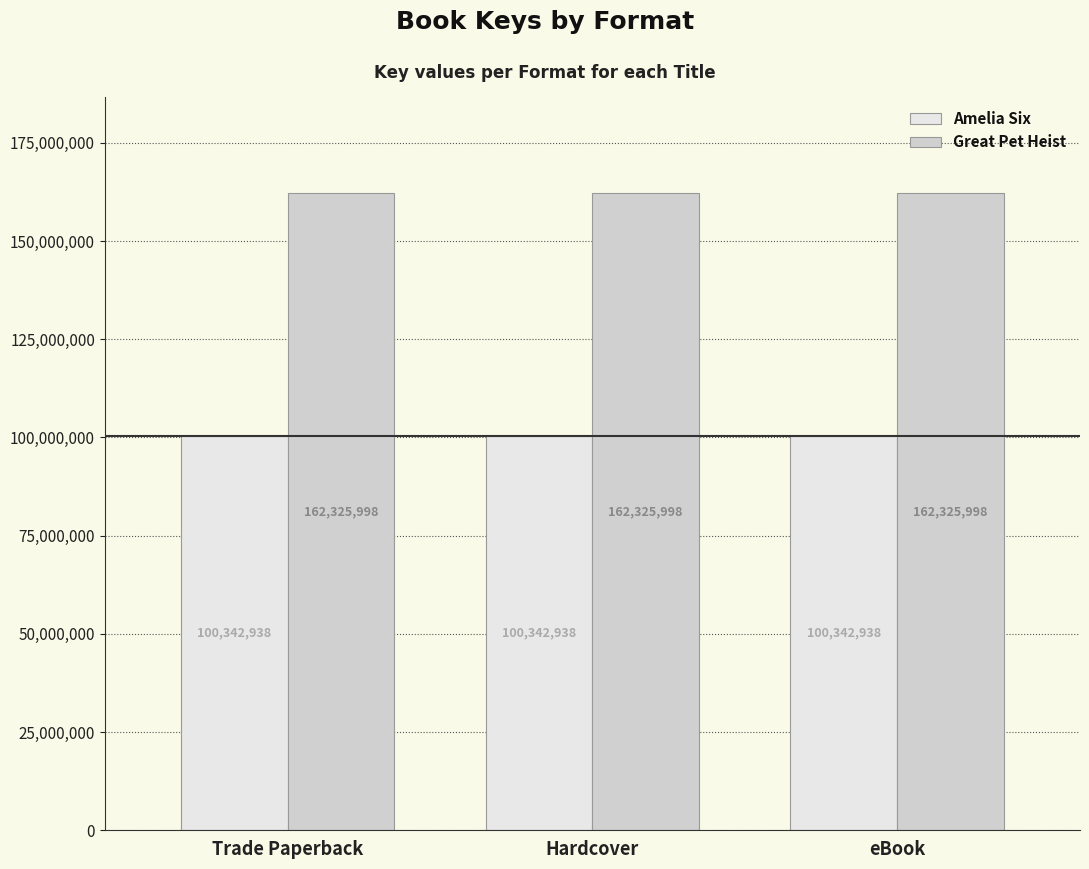

Reading left to right, extract all data points from this chart.

Amelia Six: 100342938	100342938	100342938
Great Pet Heist: 162325998	162325998	162325998